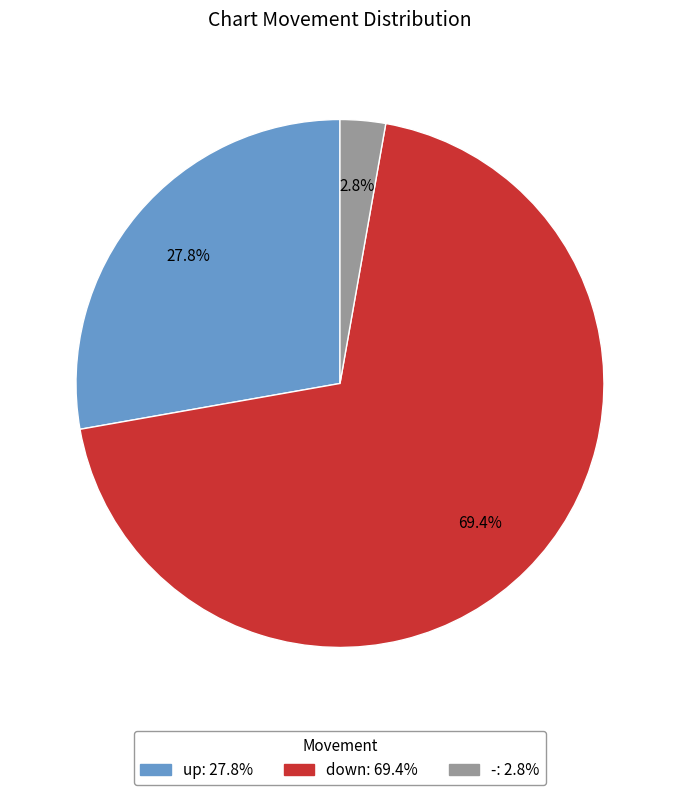

Which has a higher value, down or -?

down